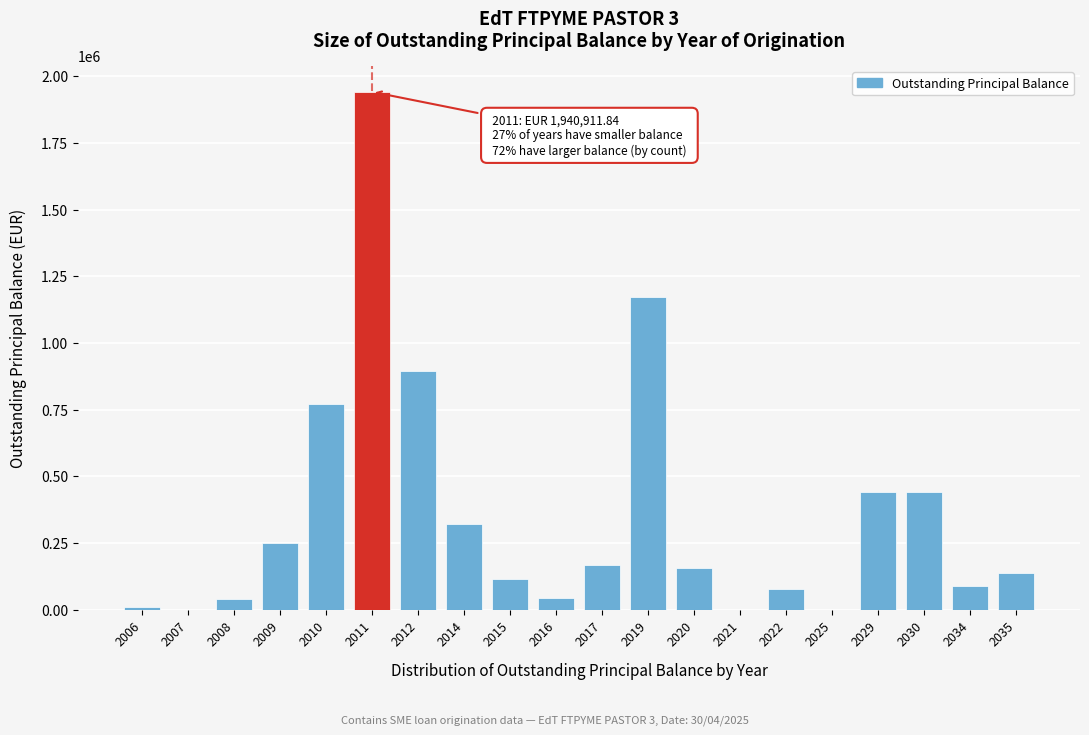

Is it true that the value at 2009 is 105775.7?

False